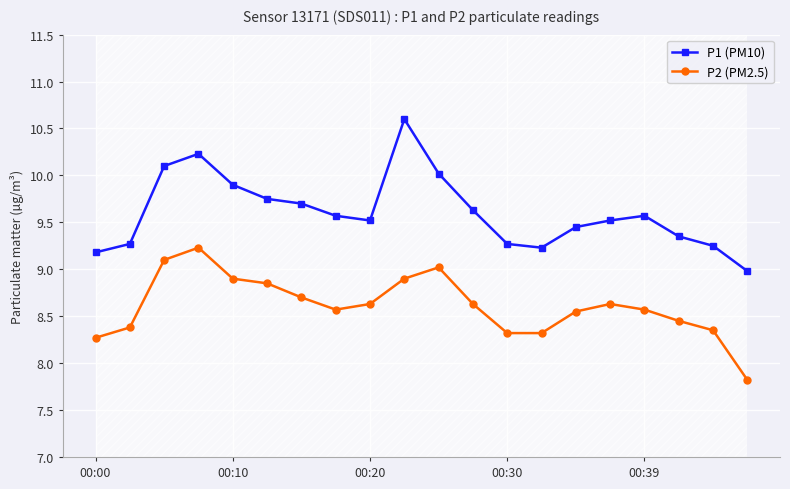

What is the value of the P2 (PM2.5) point at the 12th from the left?

8.6